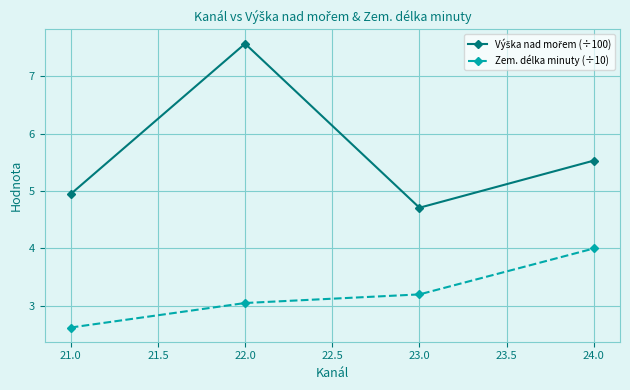

The Zem. délka minuty (÷10) series shows 4.0 at 24.0. True or false?

True